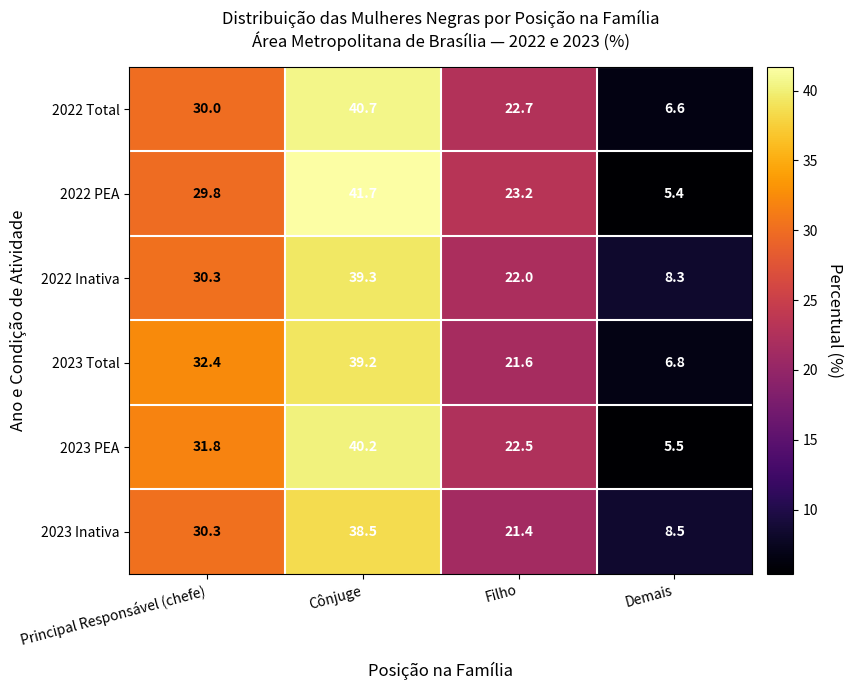

What is the sum of all 2023 Total values?

100.0